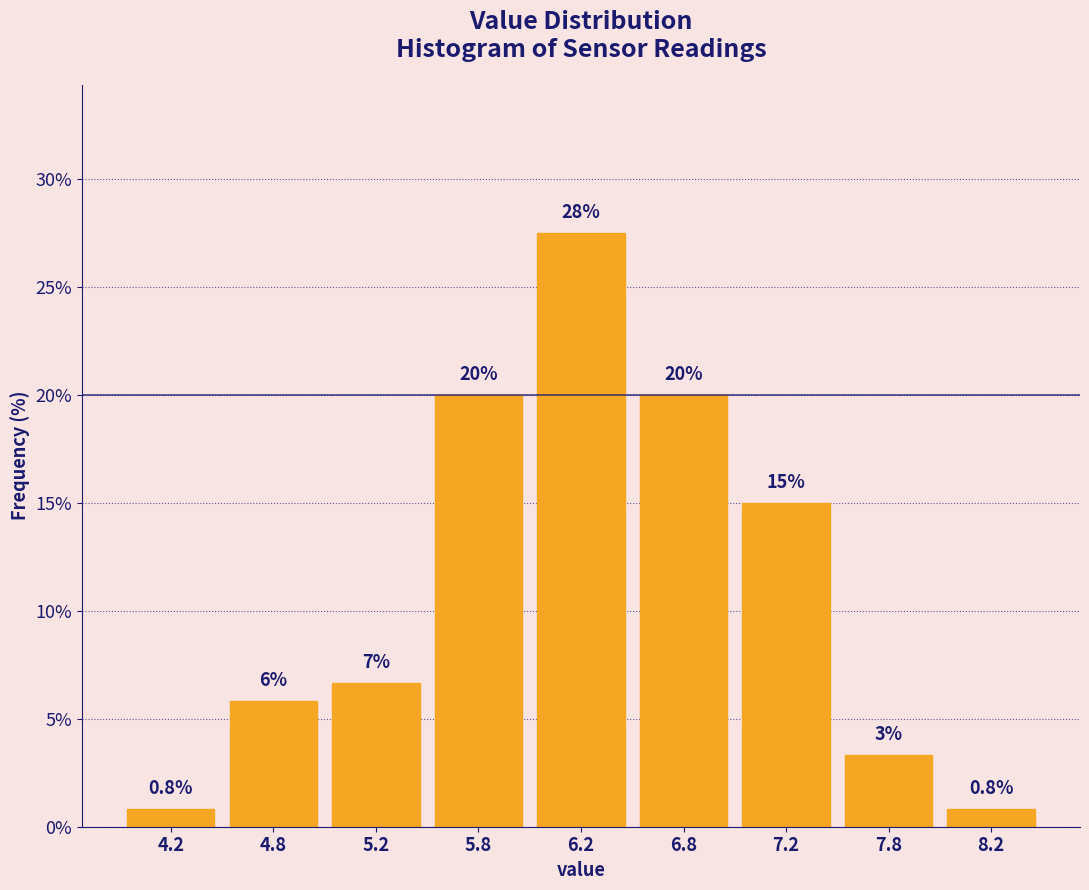

Is it true that the value at 5.2 is 1.8?

False